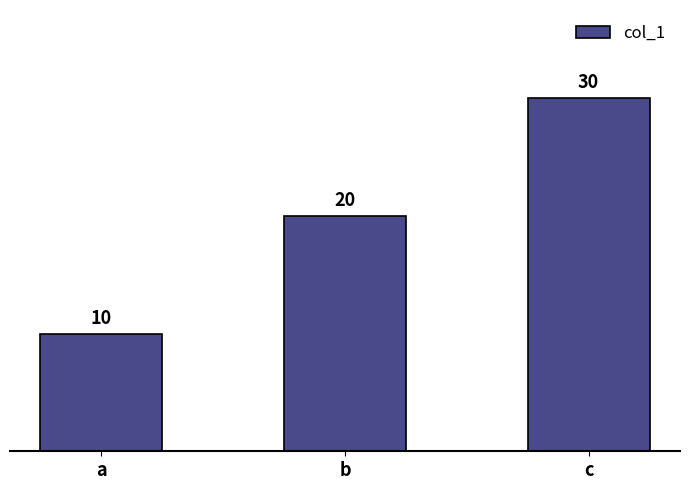

Count the values in the range 10 to 30.

3